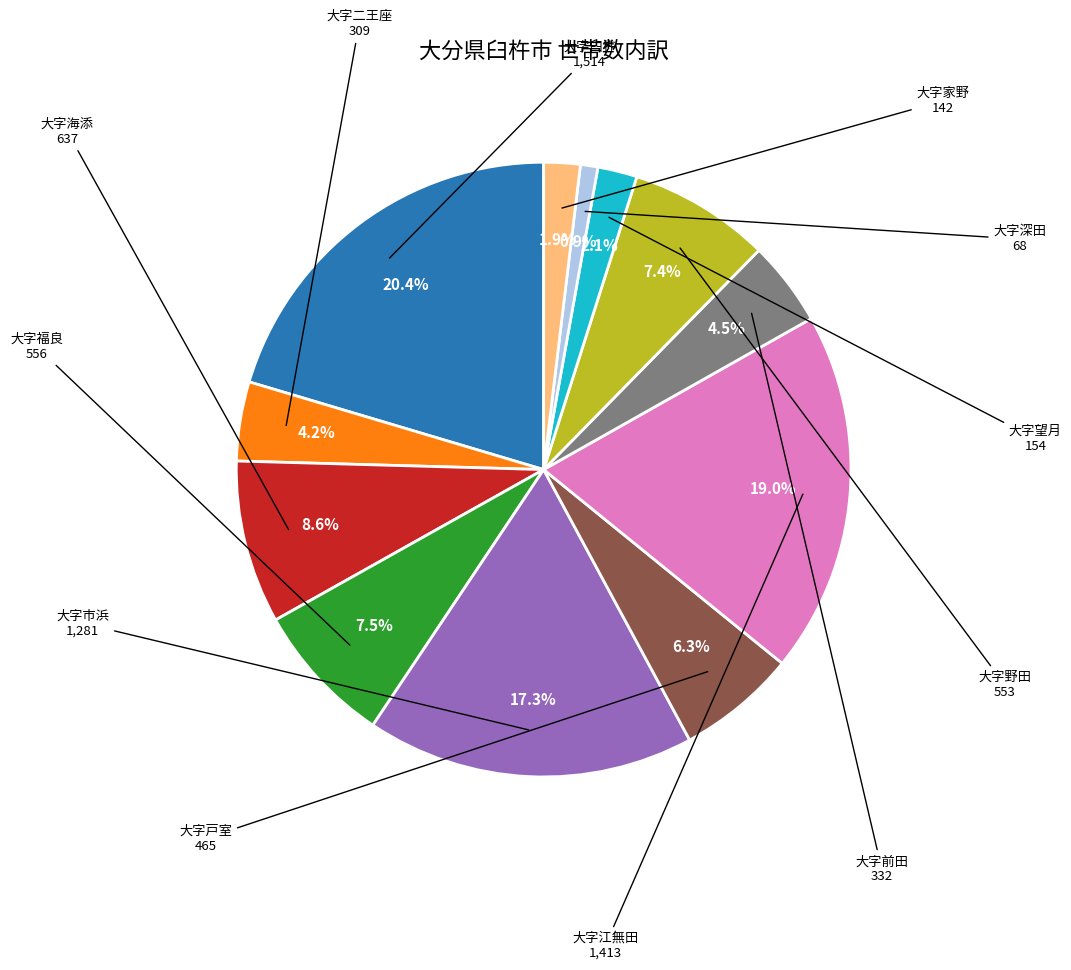

Count the number of slices in the pie.

12